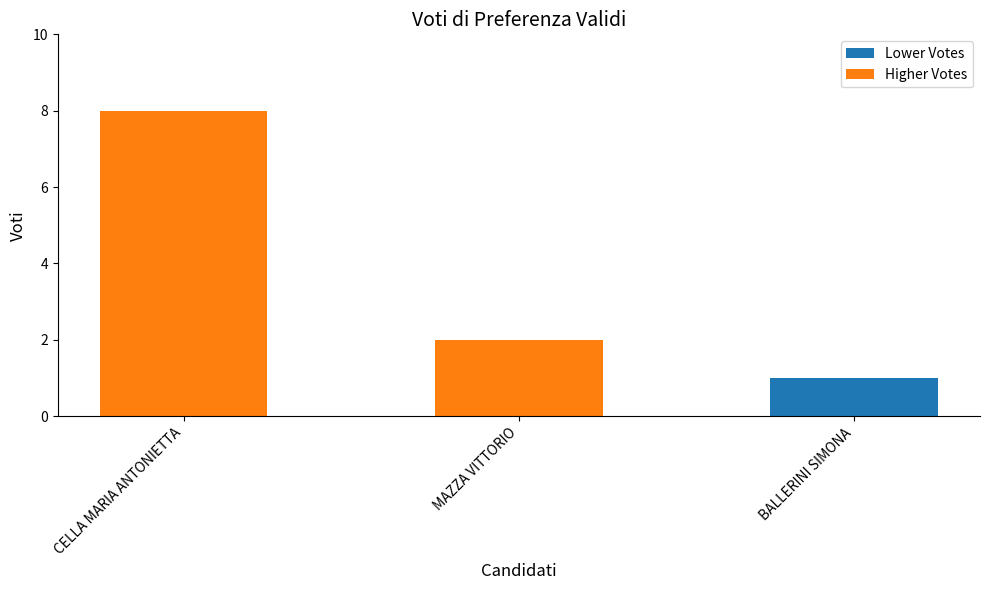

At which category does the chart reach its minimum across all series?

BALLERINI SIMONA